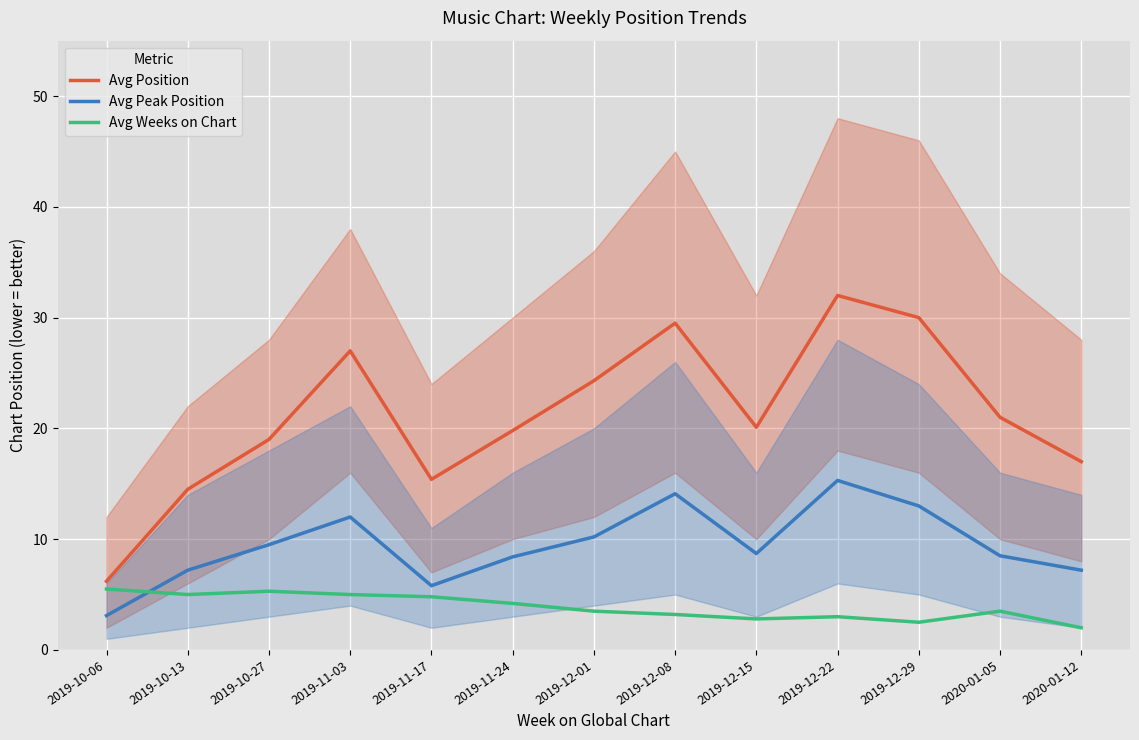

What is the value of the Avg Position point at the 4th from the left?

27.0